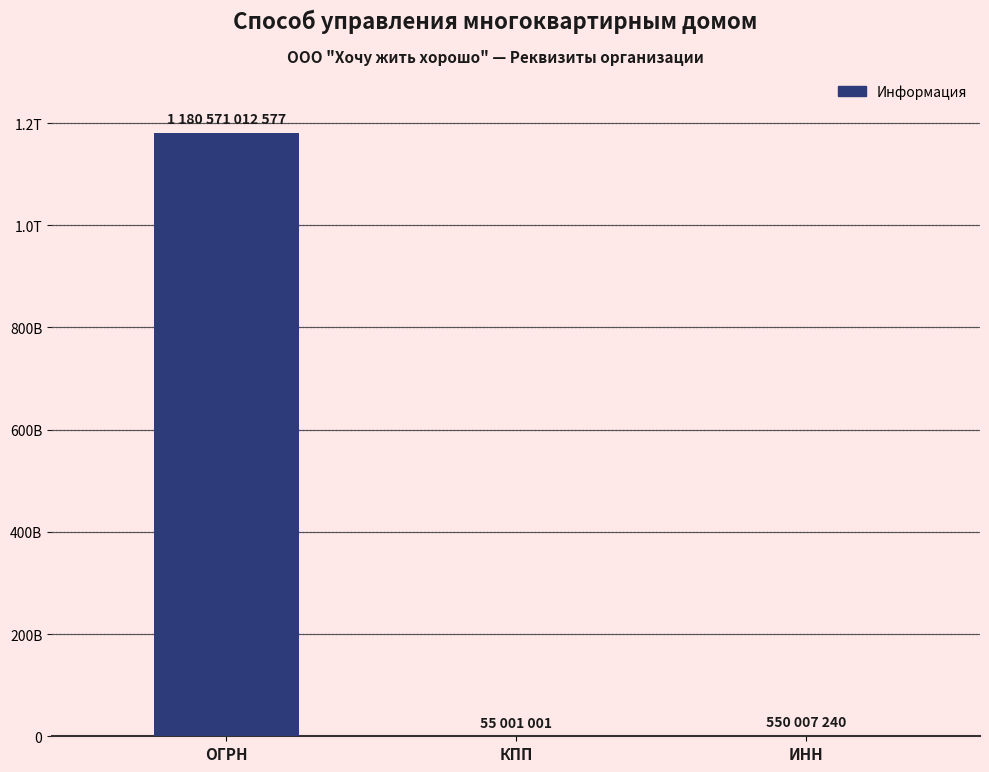

What is the sum of all values?

1181176020818